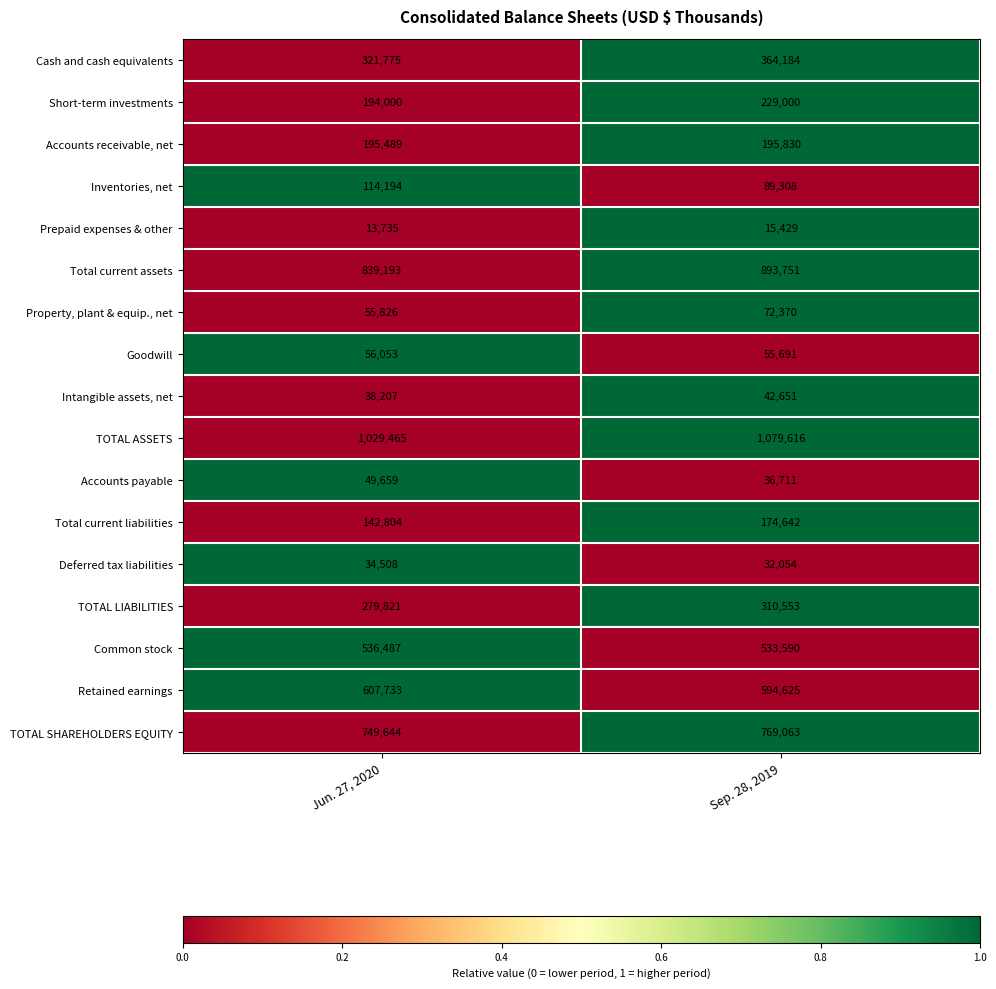

Rank the series at Jun. 27, 2020 from highest to lowest value.

TOTAL ASSETS, Total current assets, TOTAL SHAREHOLDERS EQUITY, Retained earnings, Common stock, Cash and cash equivalents, TOTAL LIABILITIES, Accounts receivable, net, Short-term investments, Total current liabilities, Inventories, net, Goodwill, Property, plant & equip., net, Accounts payable, Intangible assets, net, Deferred tax liabilities, Prepaid expenses & other